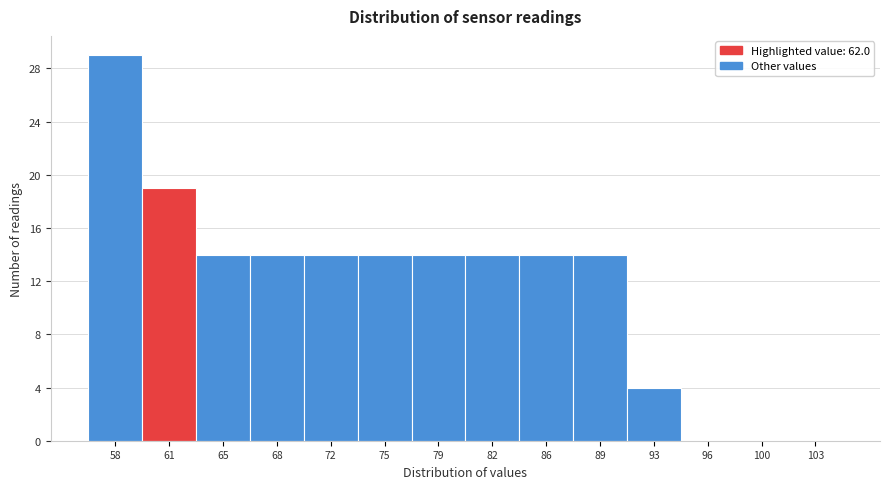

Reading left to right, transcribe all the data shown in this chart.

58=29	61=19	65=14	68=14	72=14	75=14	79=14	82=14	86=14	89=14	93=4	96=0	100=0	103=0